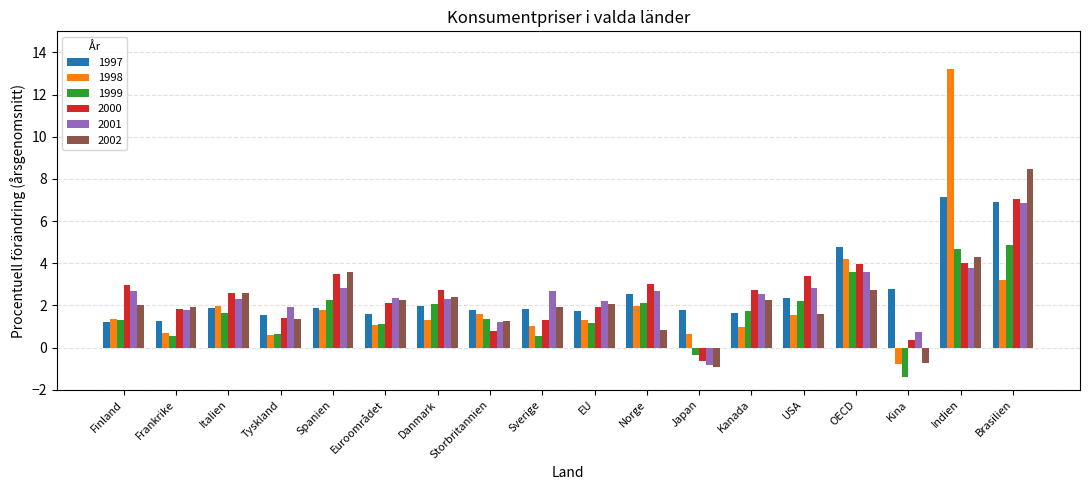

The value of 2002 at Spanien is 3.6. True or false?

True